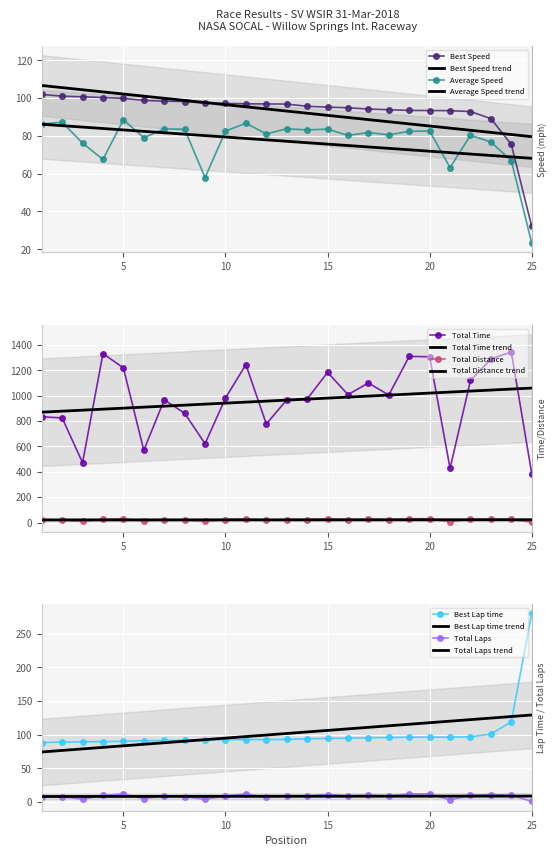

True or false: Best Lap time has more than 1 interior local peaks.

False